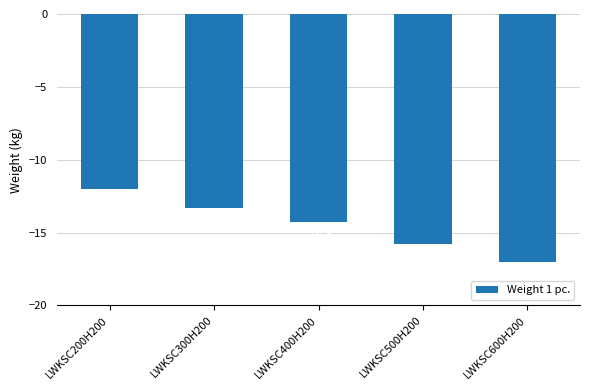

Which has a higher value, LWKSC600H200 or LWKSC300H200?

LWKSC300H200